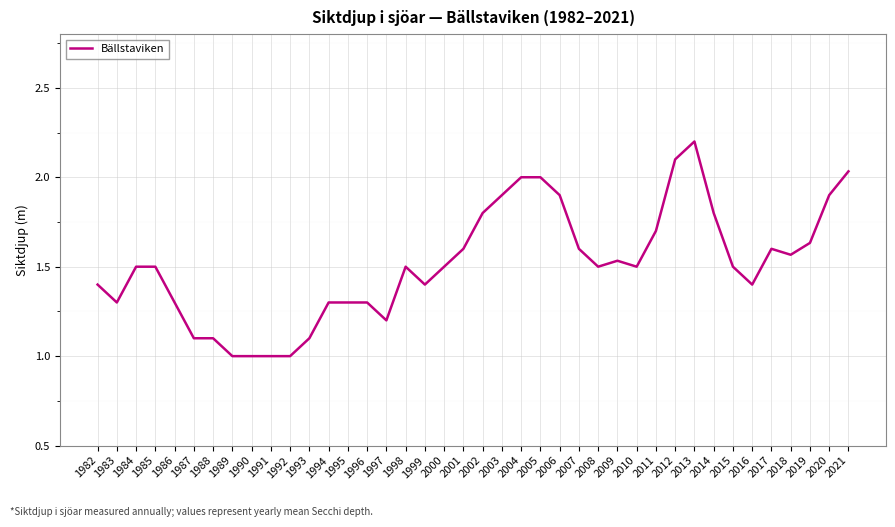

What is the difference between the second highest and minimum values?

1.1